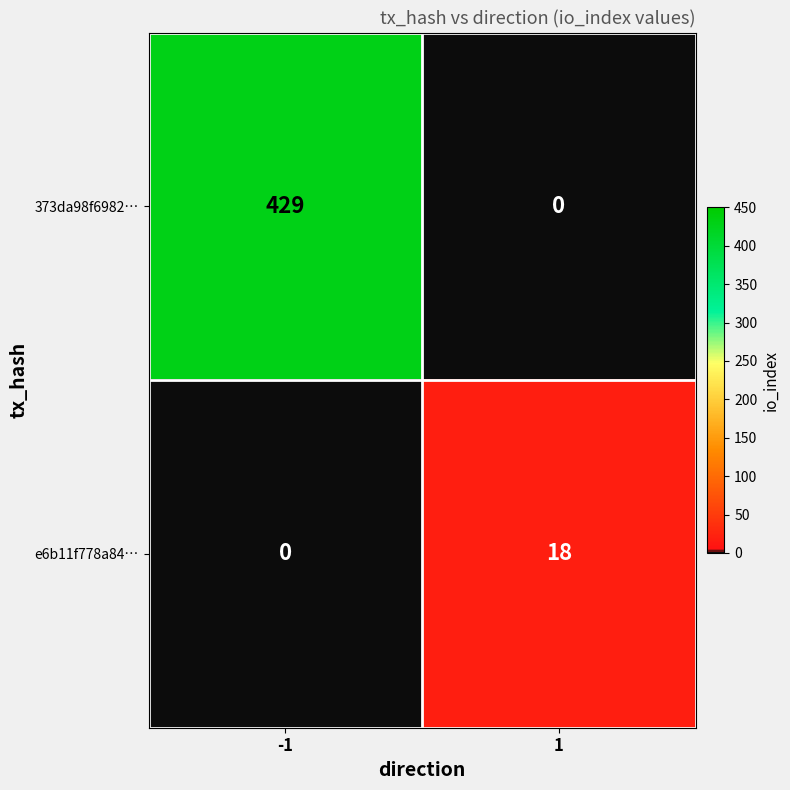

Rank the categories by e6b11f778a84… value from lowest to highest.

-1, 1